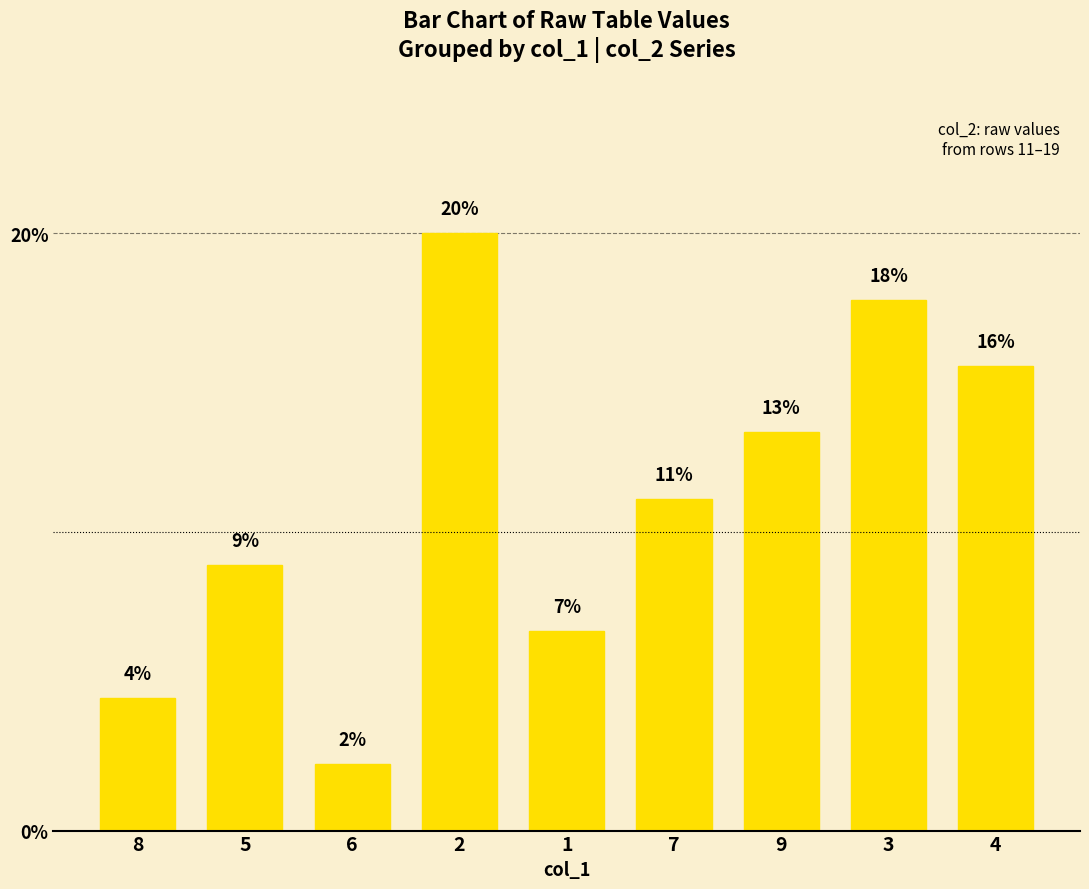

What is the value of the 5th bar from the left?

6.7